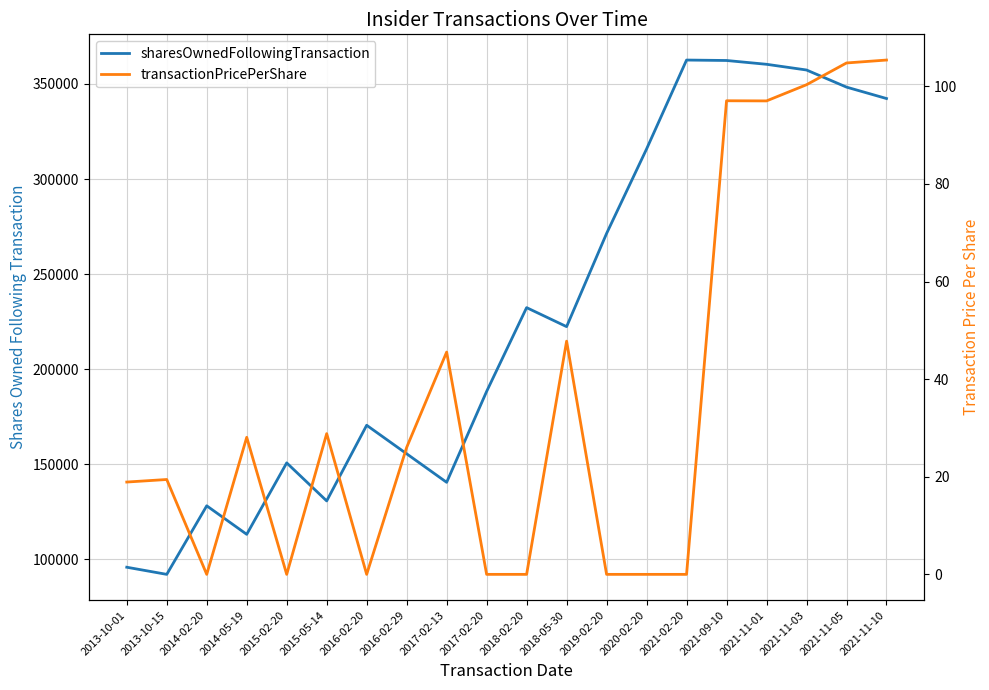

What is the approximate value of sharesOwnedFollowingTransaction at 2016-02-29?

155543.0